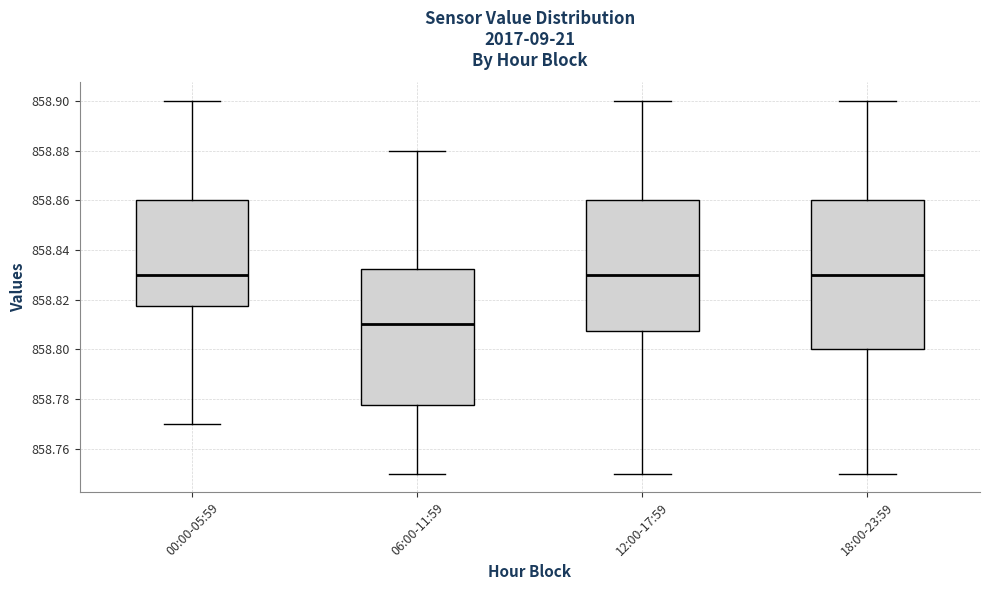

Which box is the tallest, from its lower edge to its upper edge?

18:00-23:59